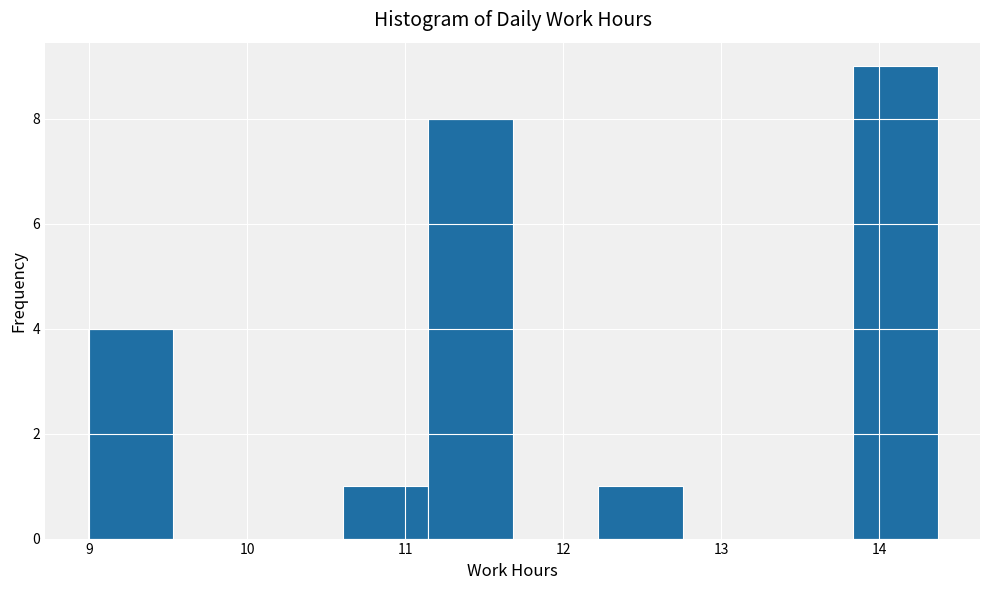

Reading left to right, transcribe this chart: for each bar, give the range it covers on the x-axis and its height. Neither the bar edges nor the heights are printed on the chart, so give them approximately, as read against the axes.

9.0 to 9.5: 4
9.5 to 10.1: 0
10.1 to 10.6: 0
10.6 to 11.1: 1
11.1 to 11.7: 8
11.7 to 12.2: 0
12.2 to 12.8: 1
12.8 to 13.3: 0
13.3 to 13.8: 0
13.8 to 14.4: 9